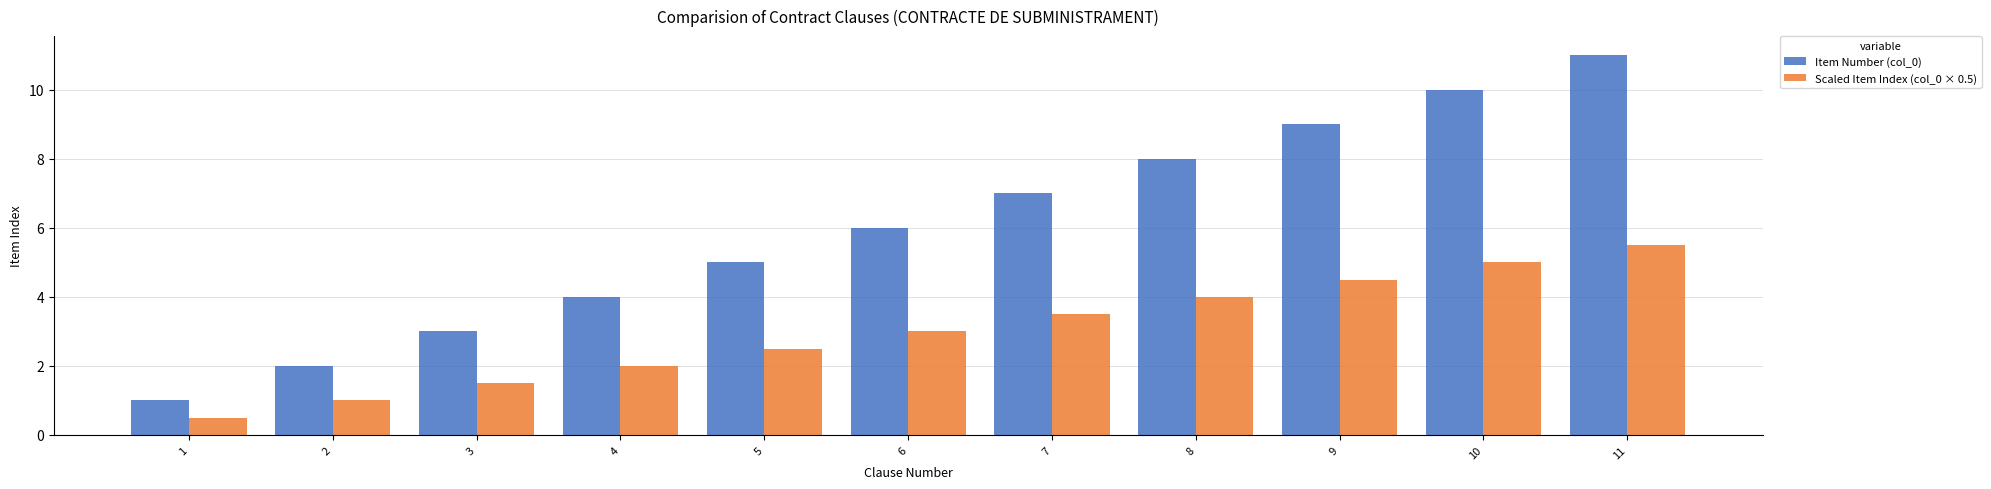

Is it true that Scaled Item Index (col_0 × 0.5) equals 1.0 at 2?

True